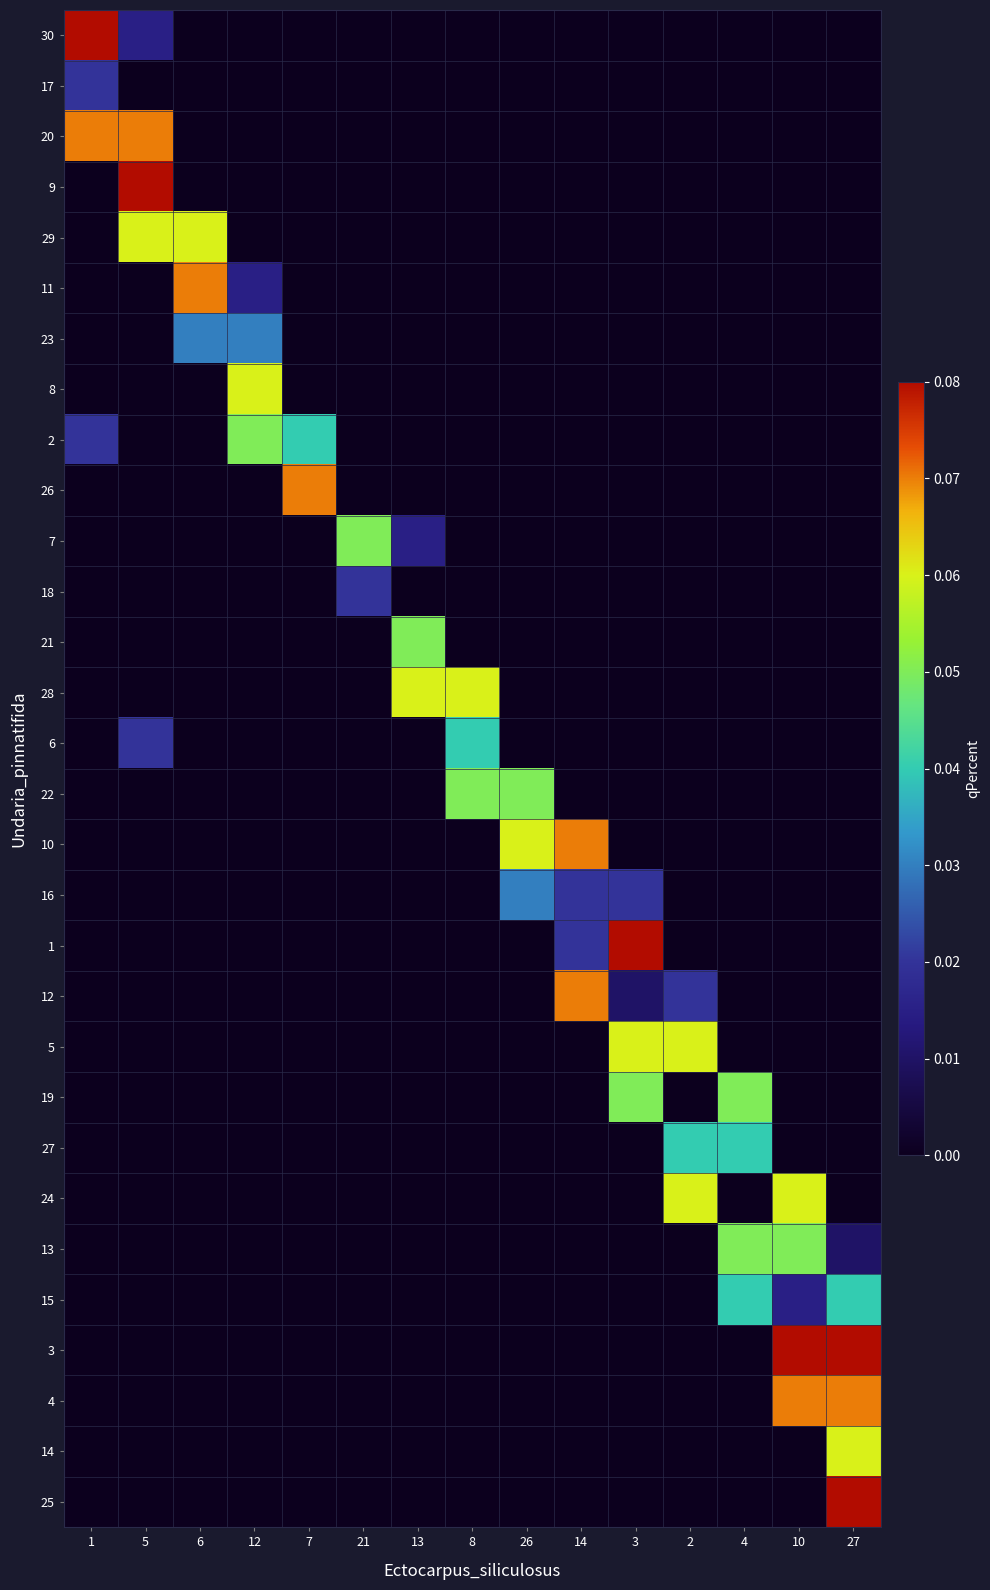

At how many categories does at least one series exceed 0?

15